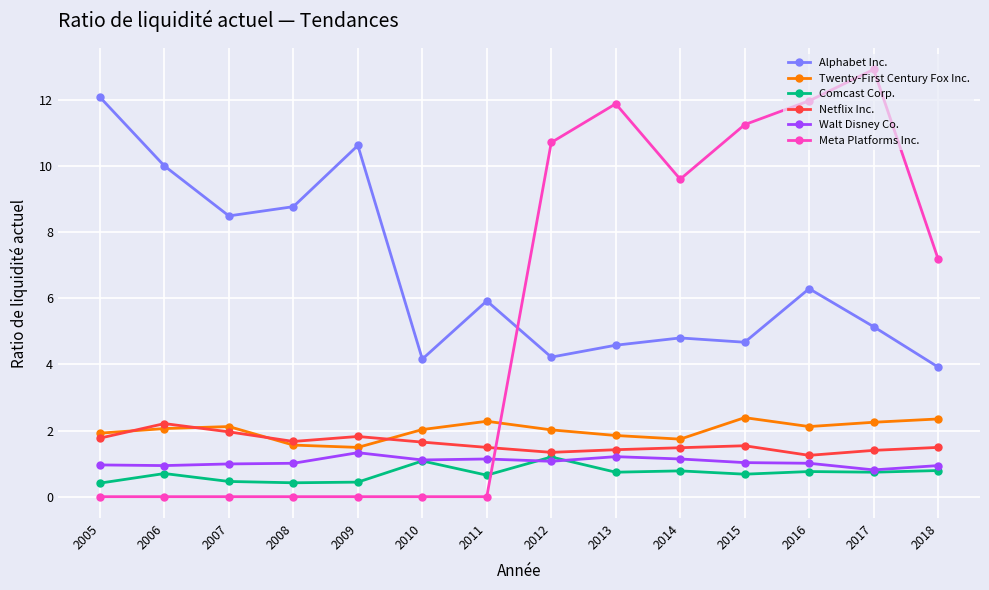

Is the value of Twenty-First Century Fox Inc. at 2010 greater than the value of Comcast Corp. at 2014?

Yes